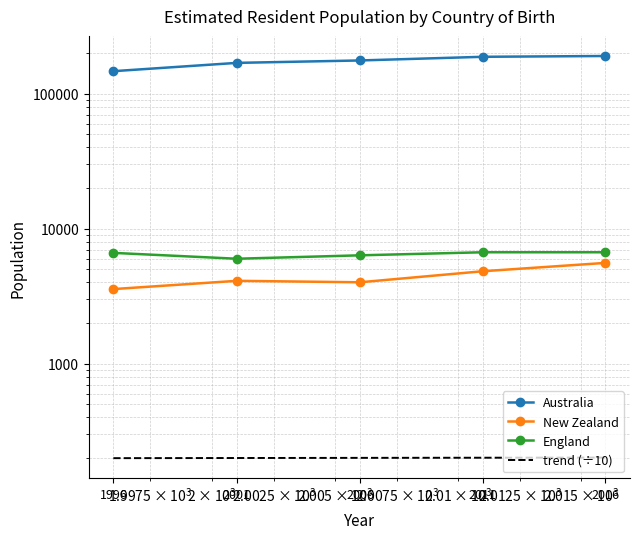

At how many categories does at least one series exceed 118488?

5